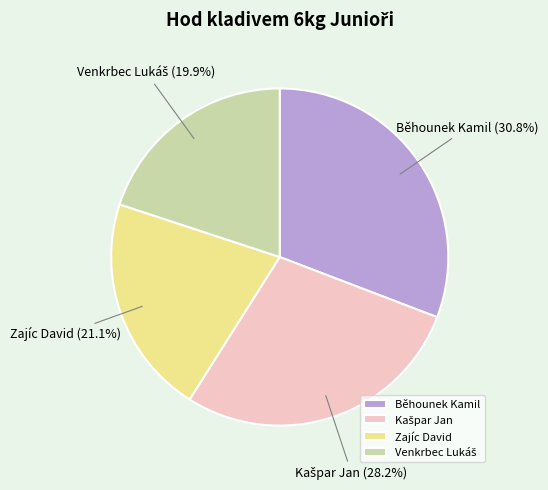

What is the largest slice in the pie chart?

Běhounek Kamil